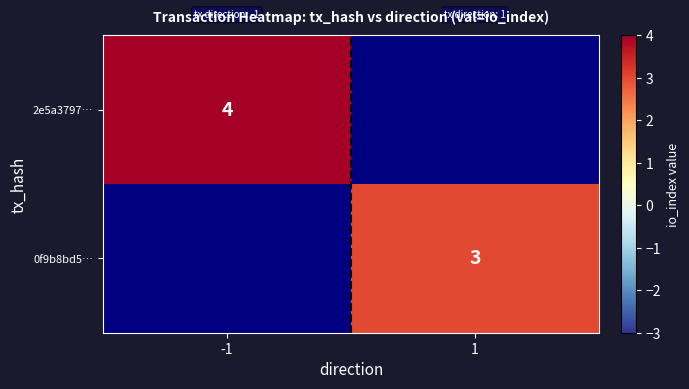

Is it true that 2e5a3797… equals 7 at -1?

False